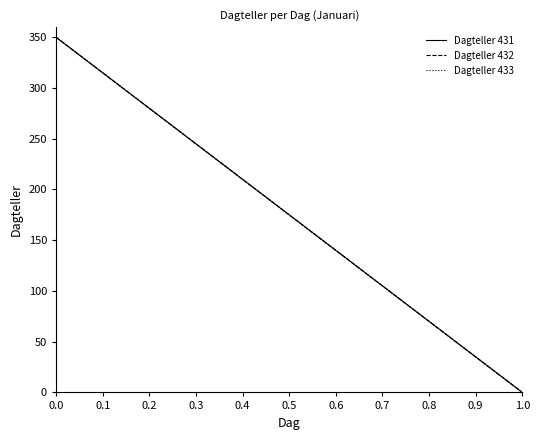

True or false: Dagteller 432 and Dagteller 433 intersect in this chart.

False